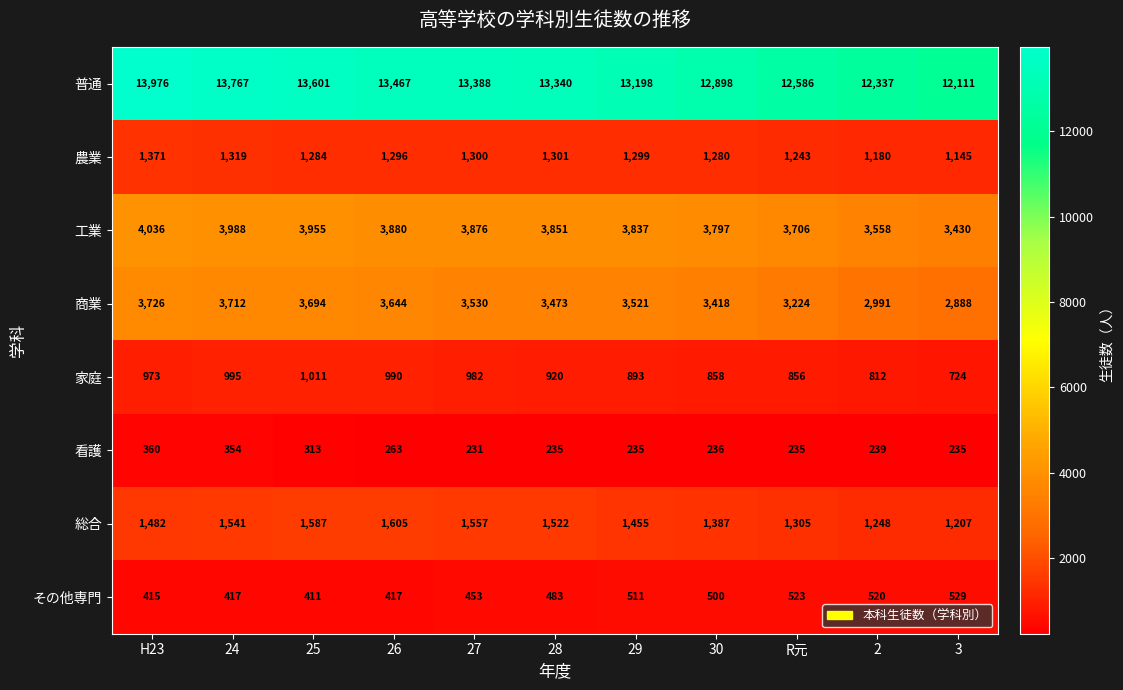

Read the 普通 value at R元.

12586